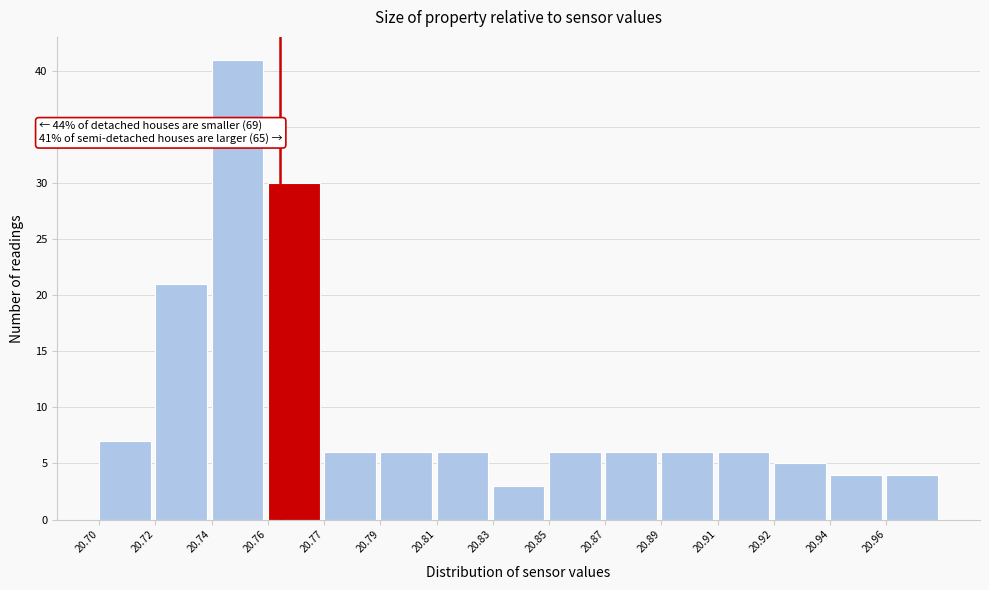

Reading right to left, list all the values displayed in this chart.

4	4	5	6	6	6	6	3	6	6	6	30	41	21	7